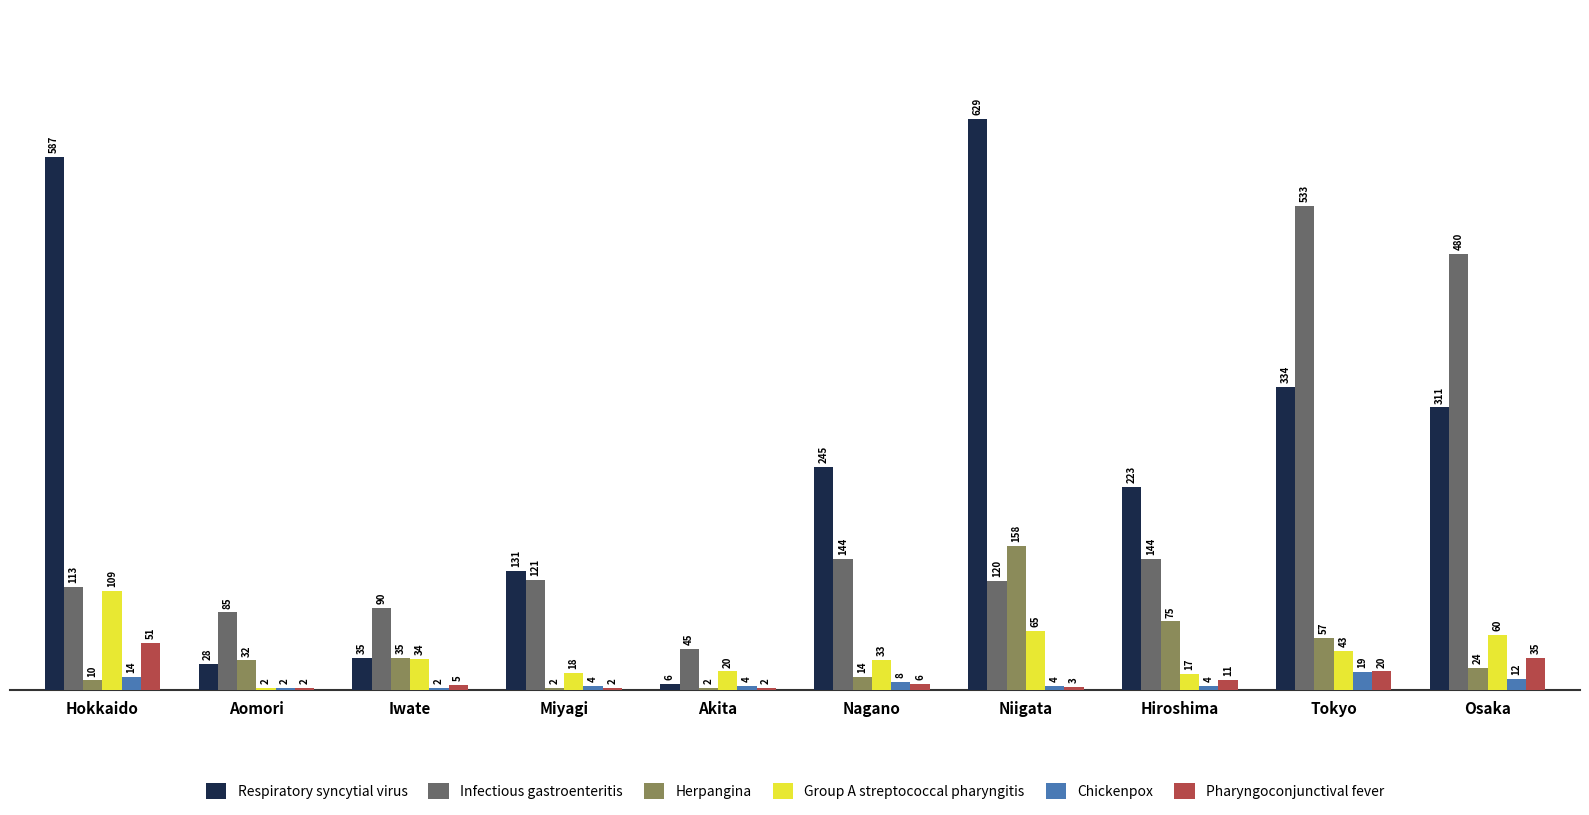

Reading left to right, extract all data points from this chart.

Respiratory syncytial virus: Hokkaido=587	Aomori=28	Iwate=35	Miyagi=131	Akita=6	Nagano=245	Niigata=629	Hiroshima=223	Tokyo=334	Osaka=311
Infectious gastroenteritis: Hokkaido=113	Aomori=85	Iwate=90	Miyagi=121	Akita=45	Nagano=144	Niigata=120	Hiroshima=144	Tokyo=533	Osaka=480
Herpangina: Hokkaido=10	Aomori=32	Iwate=35	Miyagi=2	Akita=2	Nagano=14	Niigata=158	Hiroshima=75	Tokyo=57	Osaka=24
Group A streptococcal pharyngitis: Hokkaido=109	Aomori=2	Iwate=34	Miyagi=18	Akita=20	Nagano=33	Niigata=65	Hiroshima=17	Tokyo=43	Osaka=60
Chickenpox: Hokkaido=14	Aomori=2	Iwate=2	Miyagi=4	Akita=4	Nagano=8	Niigata=4	Hiroshima=4	Tokyo=19	Osaka=12
Pharyngoconjunctival fever: Hokkaido=51	Aomori=2	Iwate=5	Miyagi=2	Akita=2	Nagano=6	Niigata=3	Hiroshima=11	Tokyo=20	Osaka=35